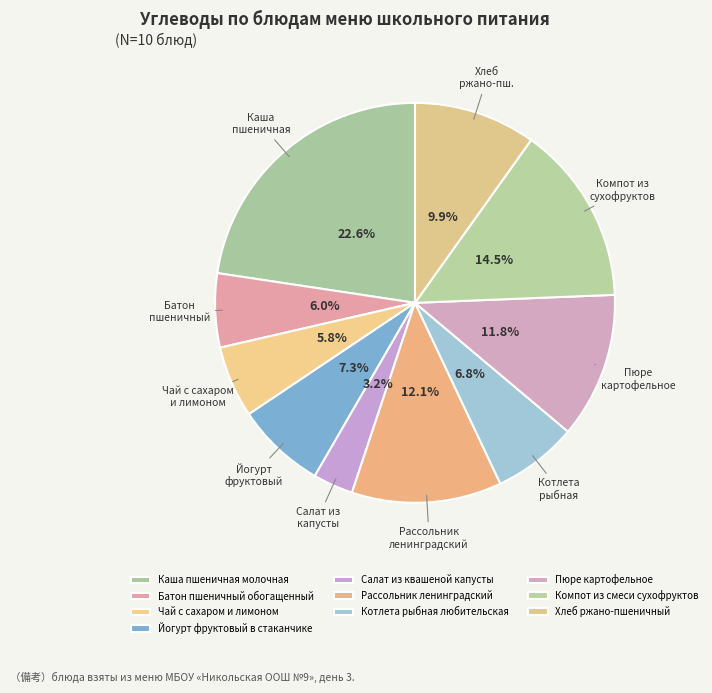

The Батон пшеничный обогащенный slice represents 6% of the pie. True or false?

True